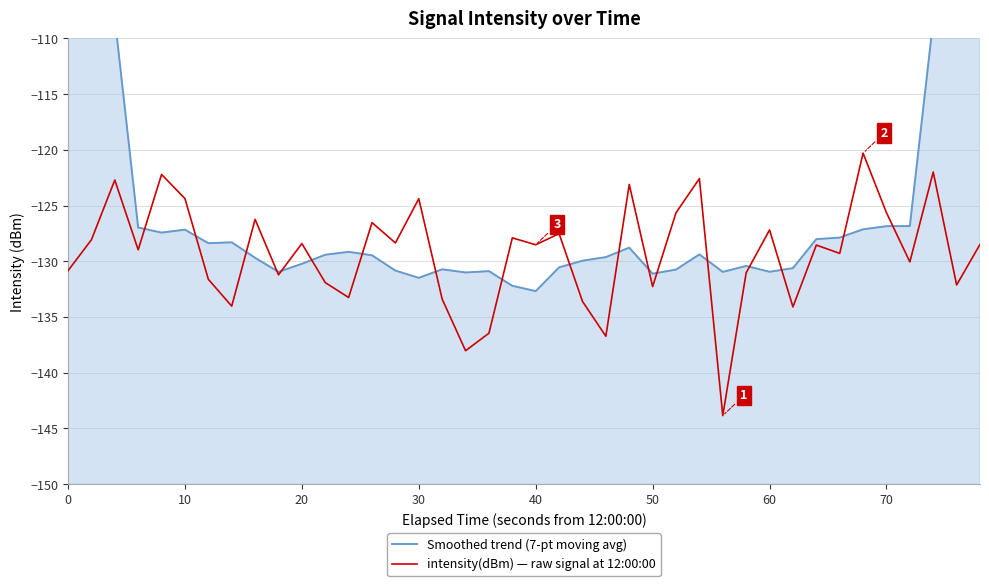

True or false: intensity(dBm) — raw signal at 12:00:00 has a value of -218.1 at 50.

False